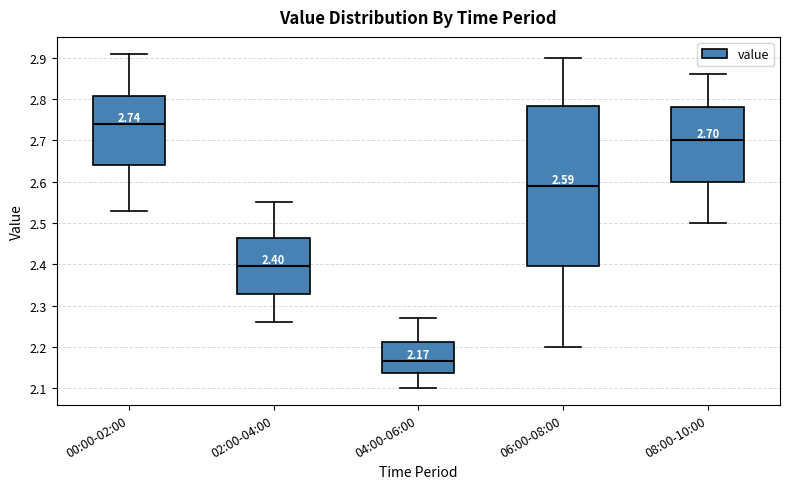

Which box's median line is the lowest?

04:00-06:00